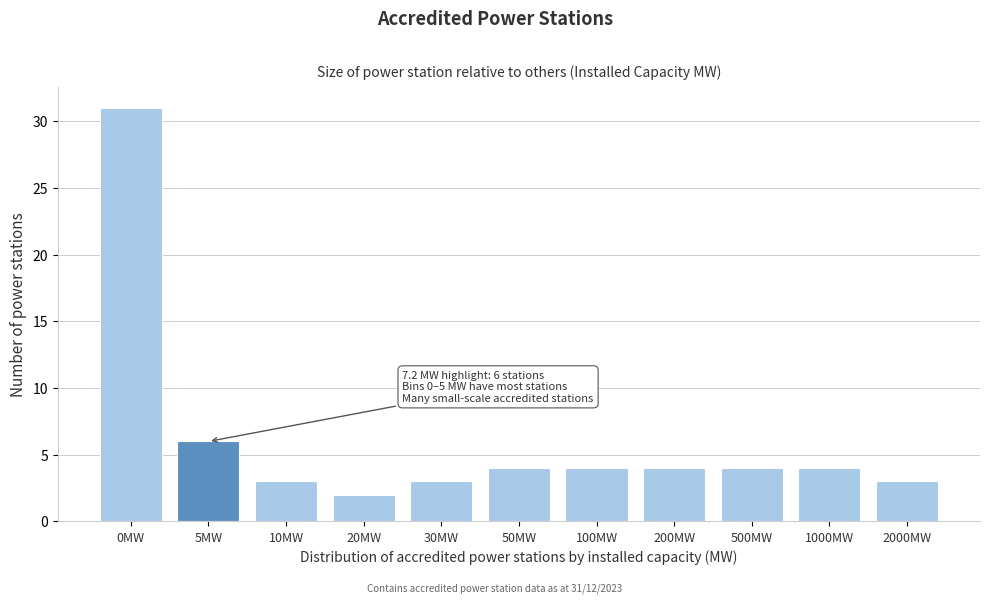

Reading right to left, list all the values displayed in this chart.

3	4	4	4	4	4	3	2	3	6	31